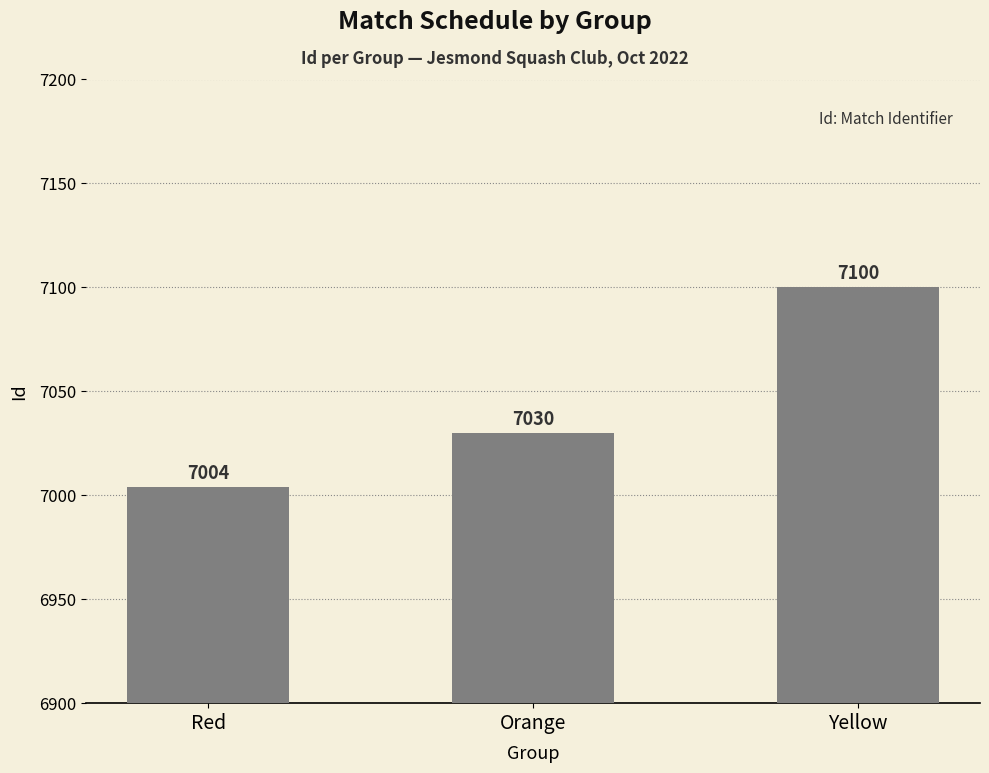

What is the label of the 2nd bar from the left?

Orange